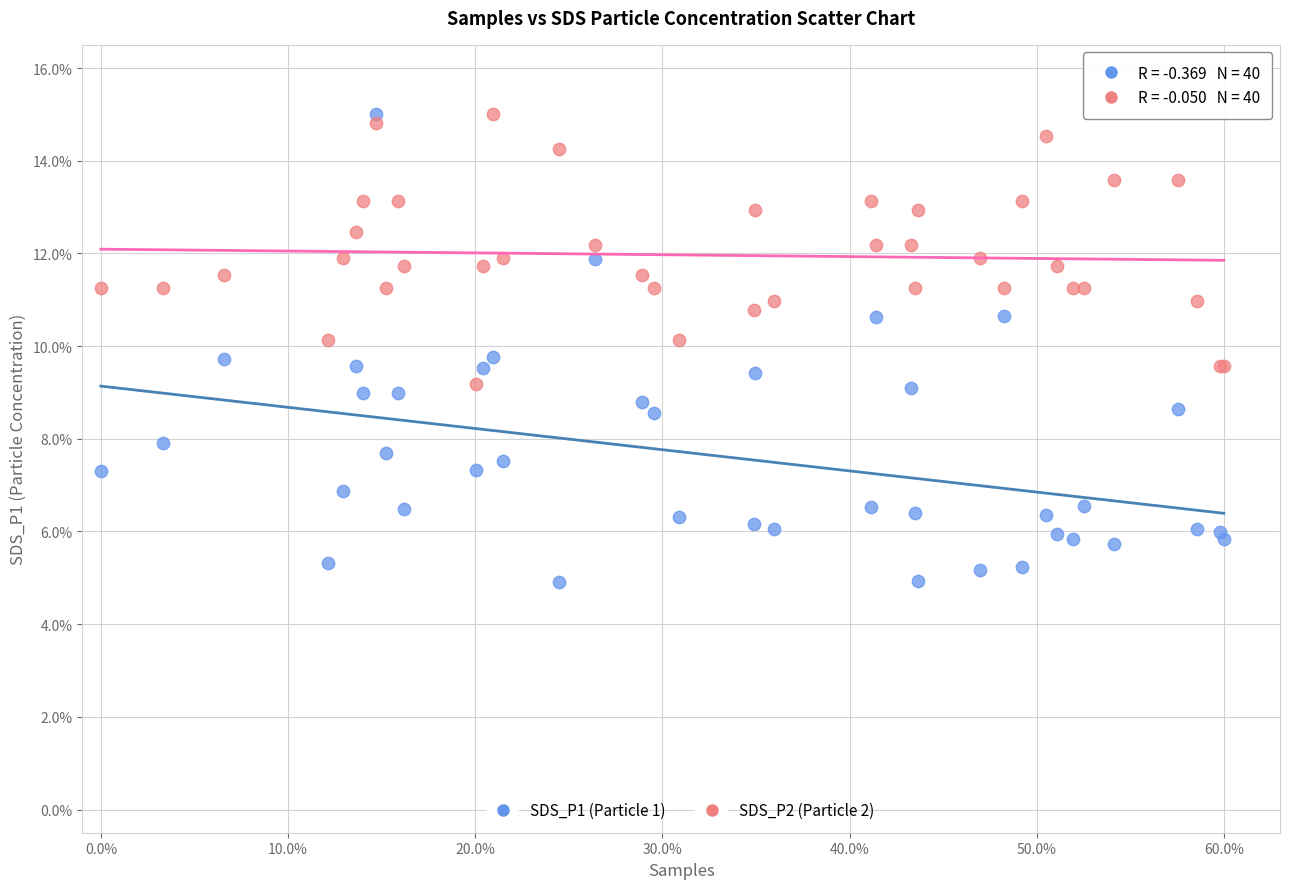

Which series contains the lowest Y value?

SDS_P1 (Particle 1)